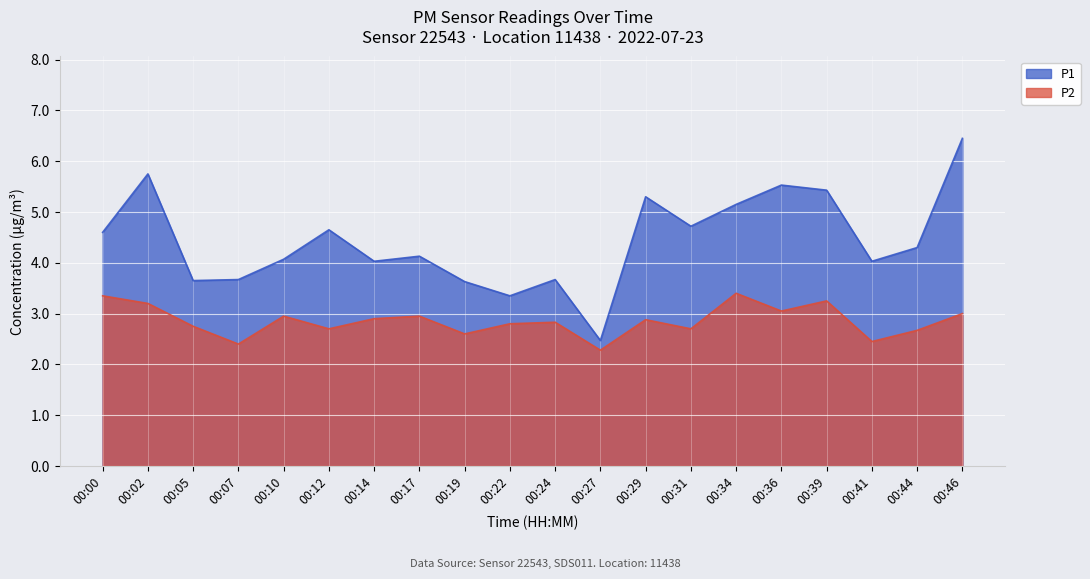

At how many categories does at least one series exceed 4?

14